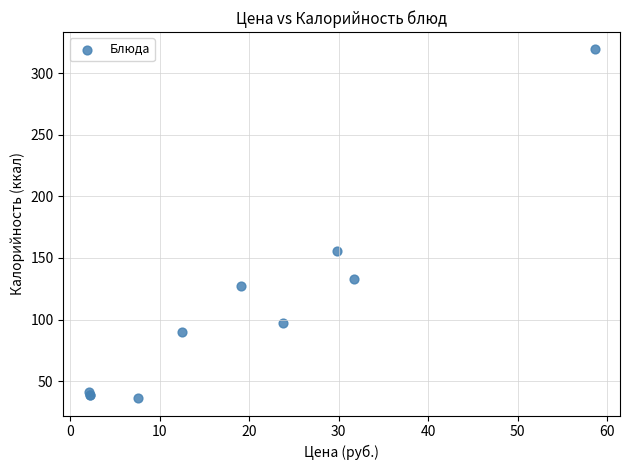

What Y value in the scatter plot is closest to 177?

155.9